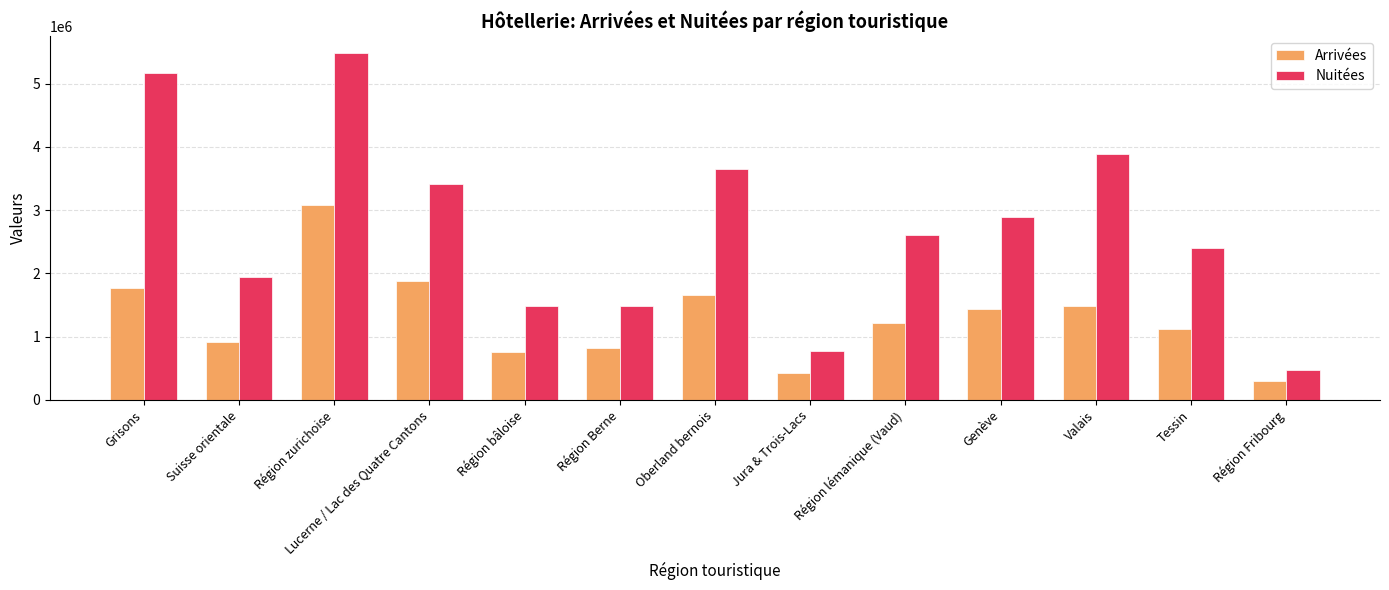

At Tessin, list the series in order from largest to smallest.

Nuitées, Arrivées